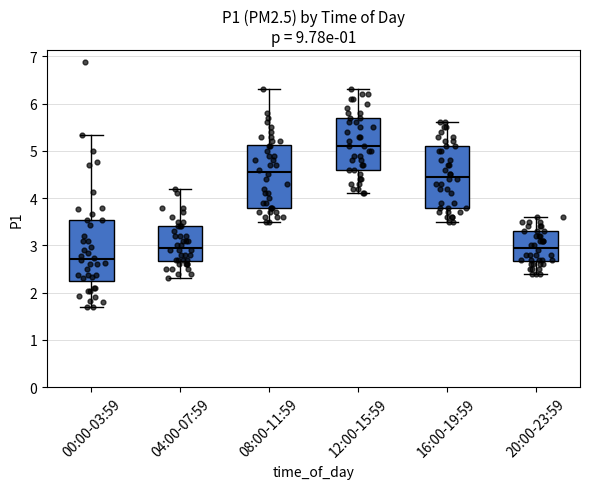

Which box has the lowest median line?

00:00-03:59